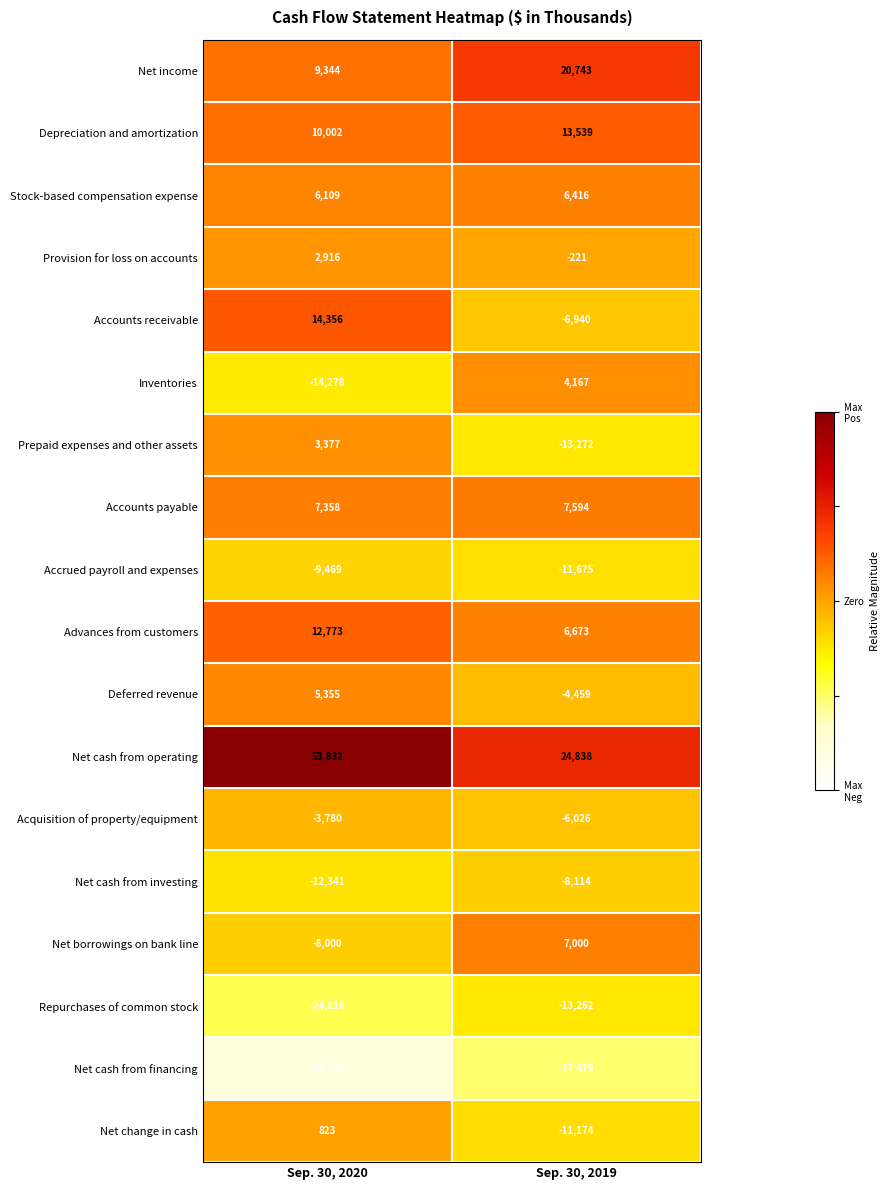

What is the difference between the Net income values at Sep. 30, 2019 and Sep. 30, 2020?

11399